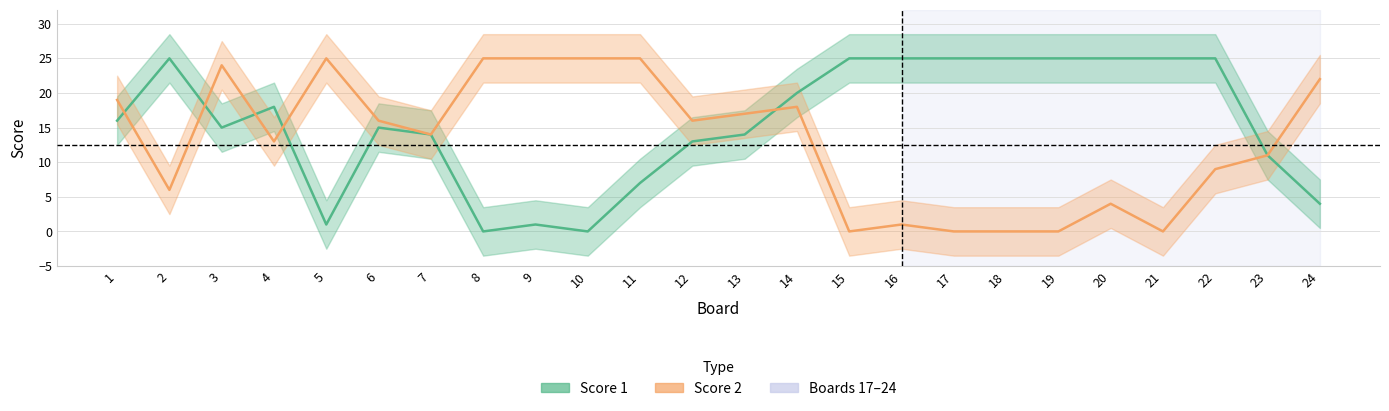

What is the sum of all Score 2 values?

315